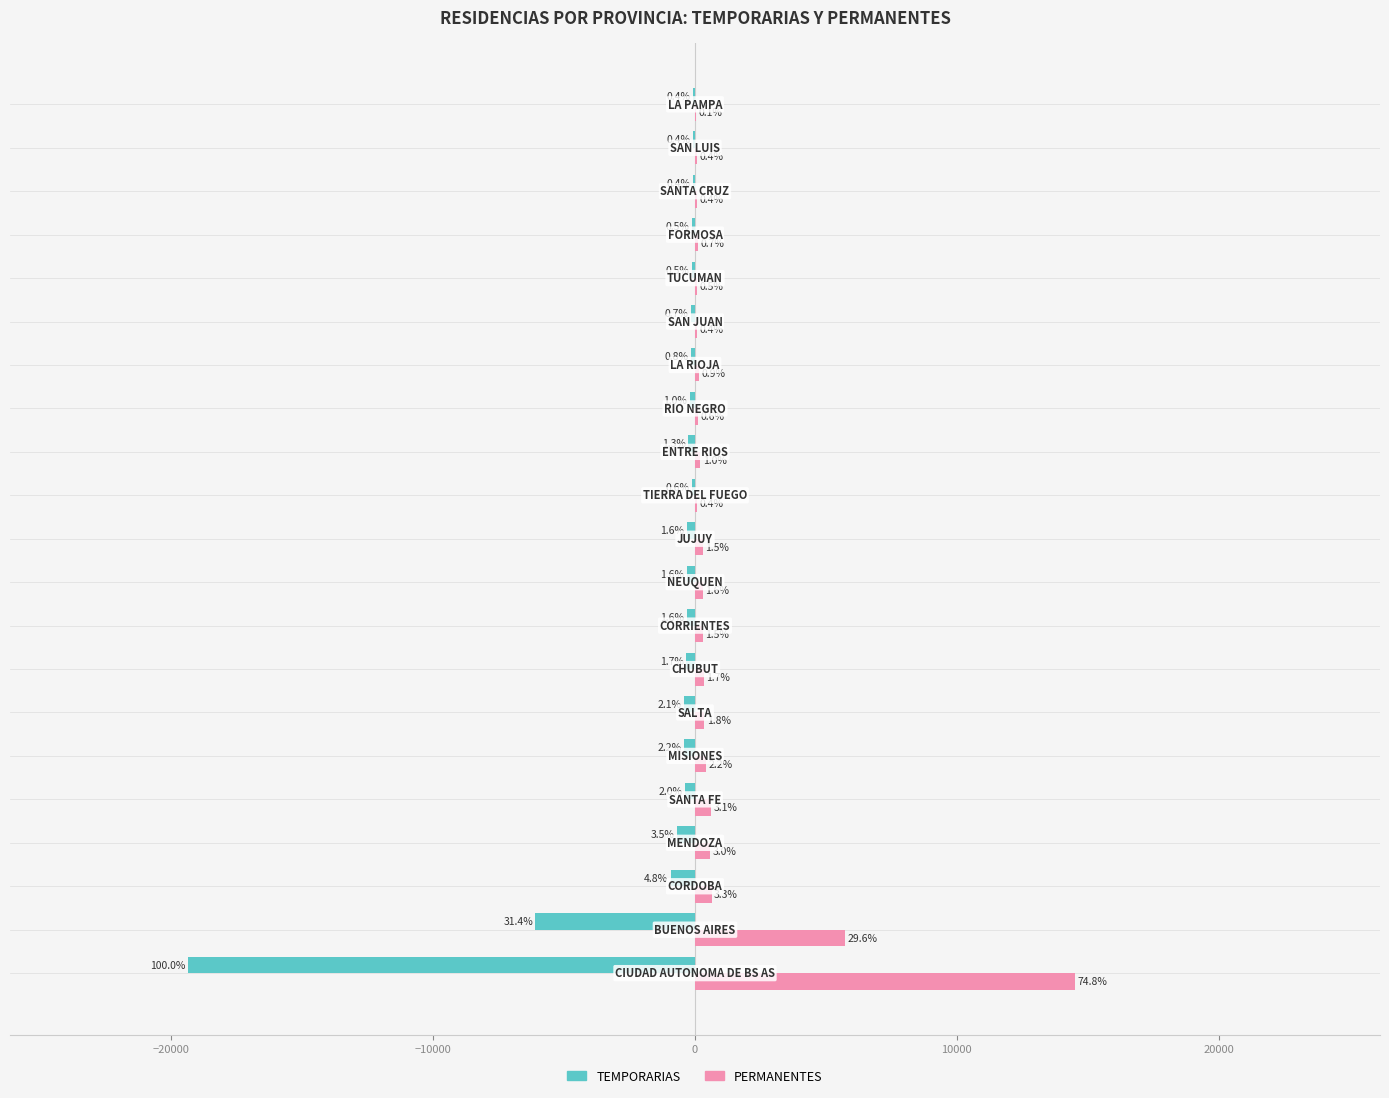

What is the difference between the second highest and second lowest values in the PERMANENTES series?

5674